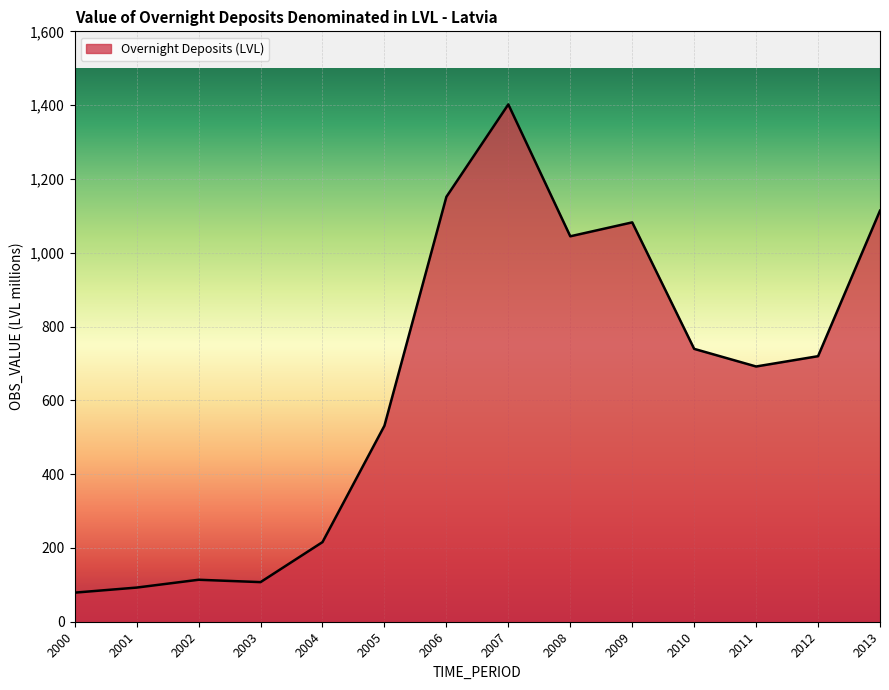

Reading right to left, what are all the values shown in this chart?

2013=1114.0	2012=719.6	2011=691.7	2010=739.5	2009=1082.3	2008=1044.5	2007=1402.0	2006=1151.5	2005=531.3	2004=215.8	2003=107.3	2002=113.8	2001=92.5	2000=78.8